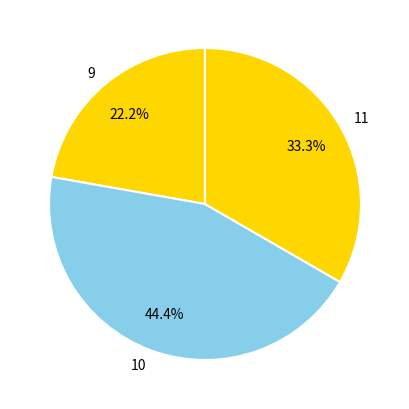

To the nearest percent, what is the average slice percentage?

33%